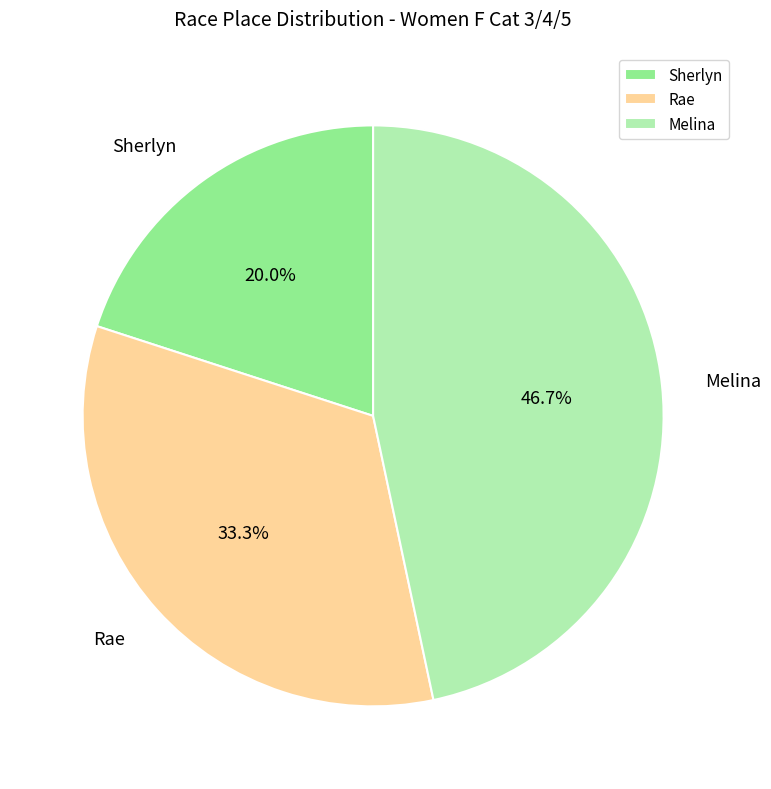

To the nearest percent, what percentage of the pie is Sherlyn?

20%